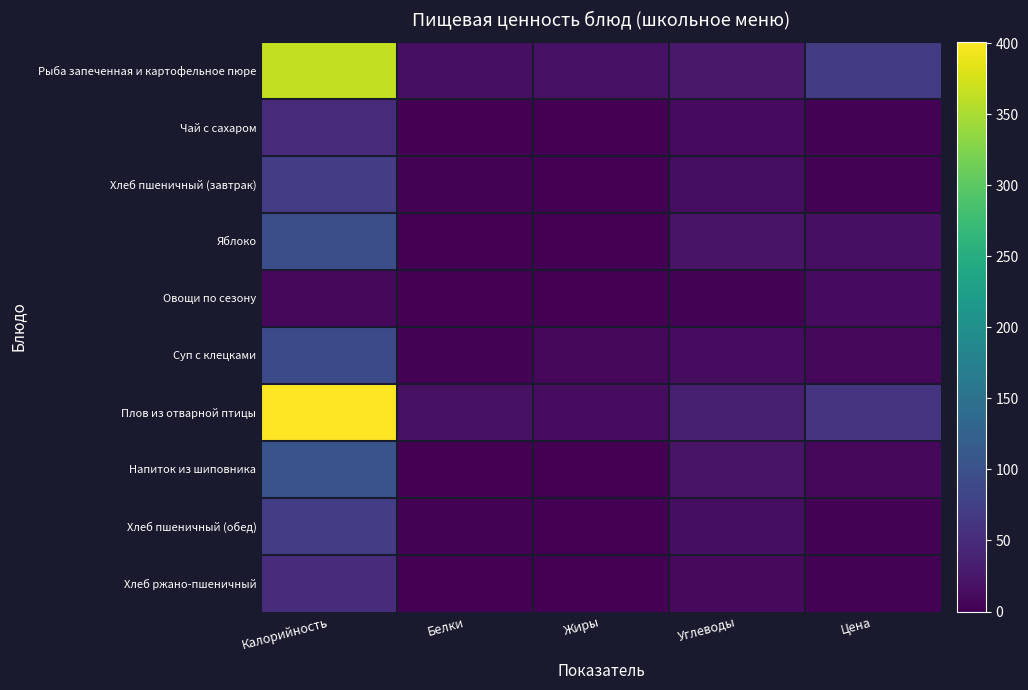

At which category is the sum across all series the highest?

Калорийность